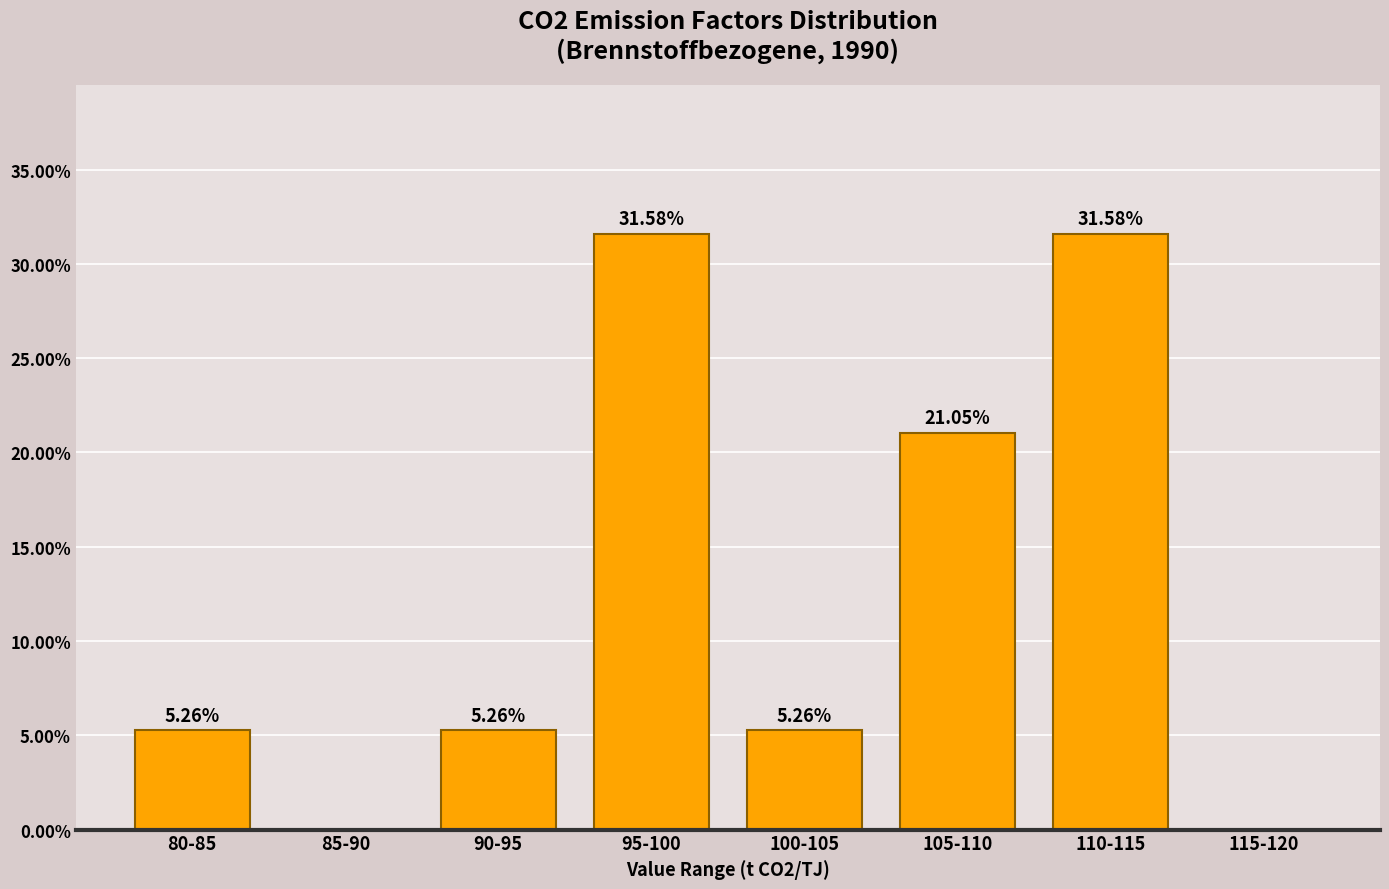

Between 100-105 and 105-110, which is larger?

105-110